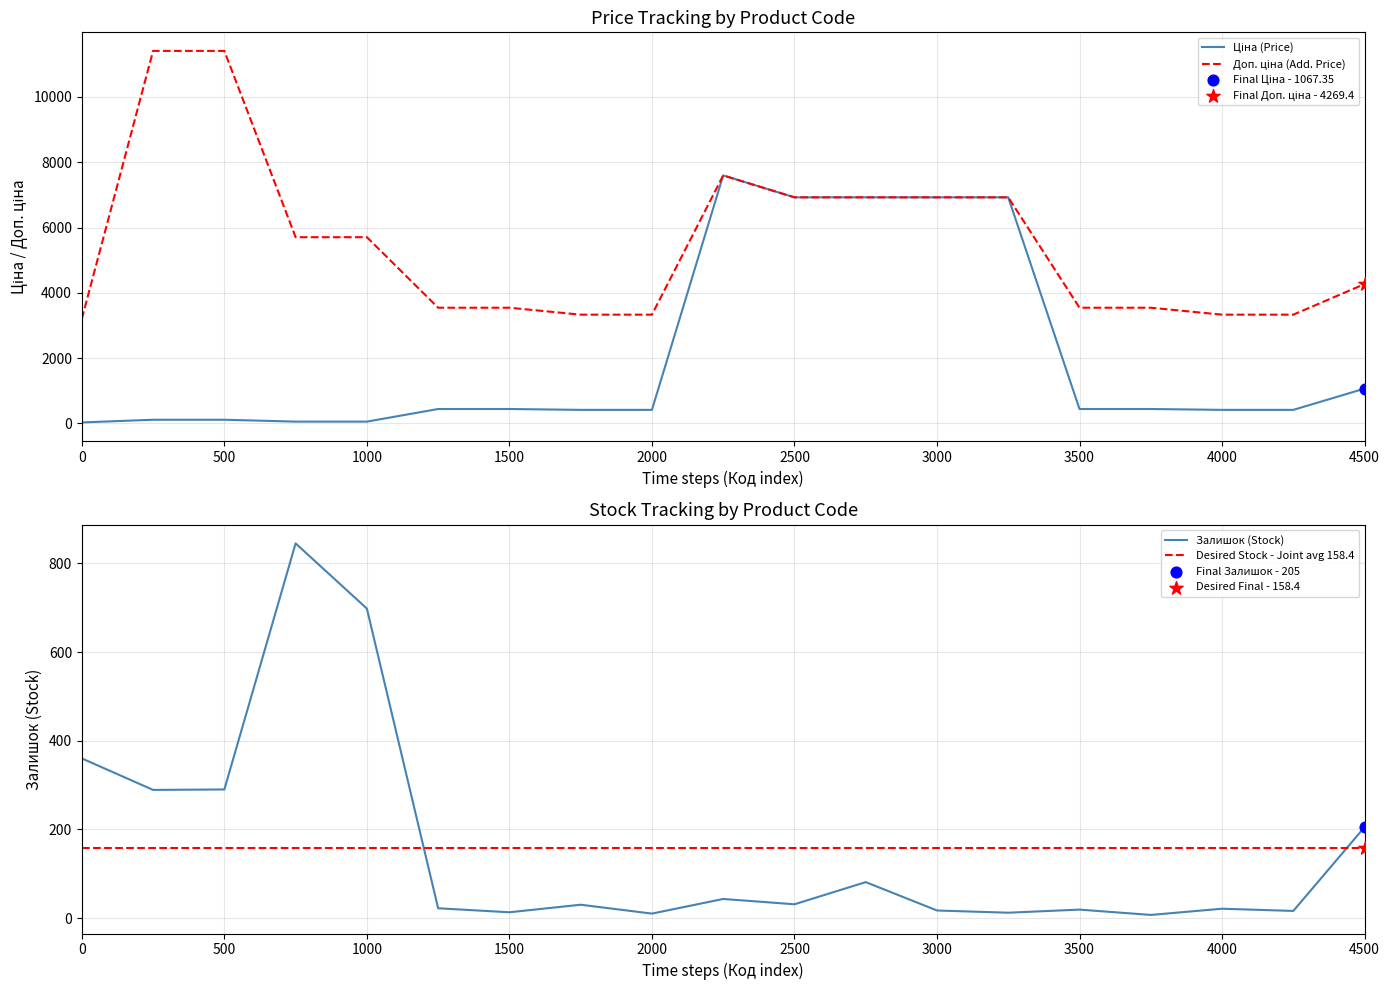

Which series has the largest total across all categories?

Доп. ціна (Add. Price)